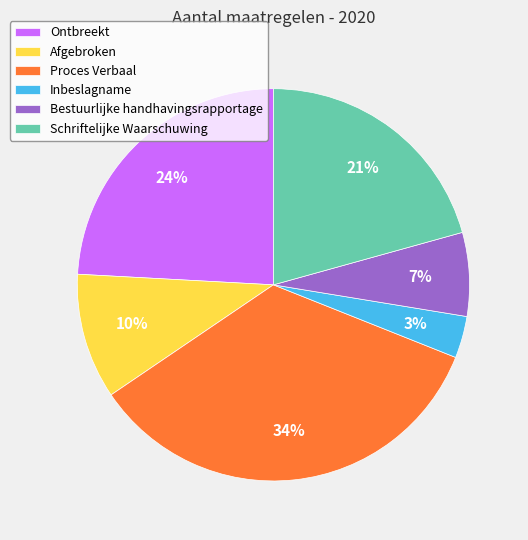

Does Bestuurlijke handhavingsrapportage represent more than half of the total?

No